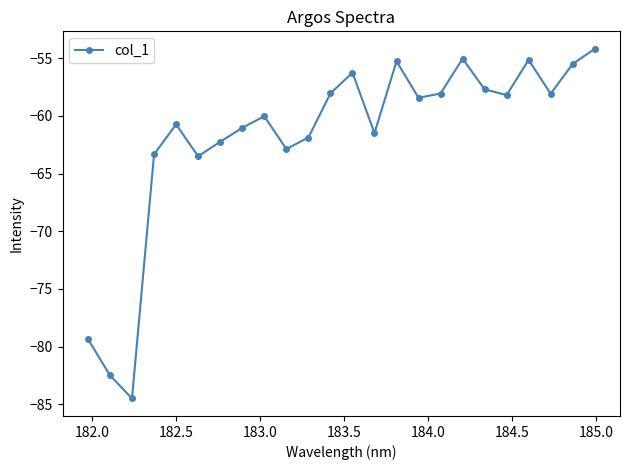

What is the smallest value displayed?

-84.5